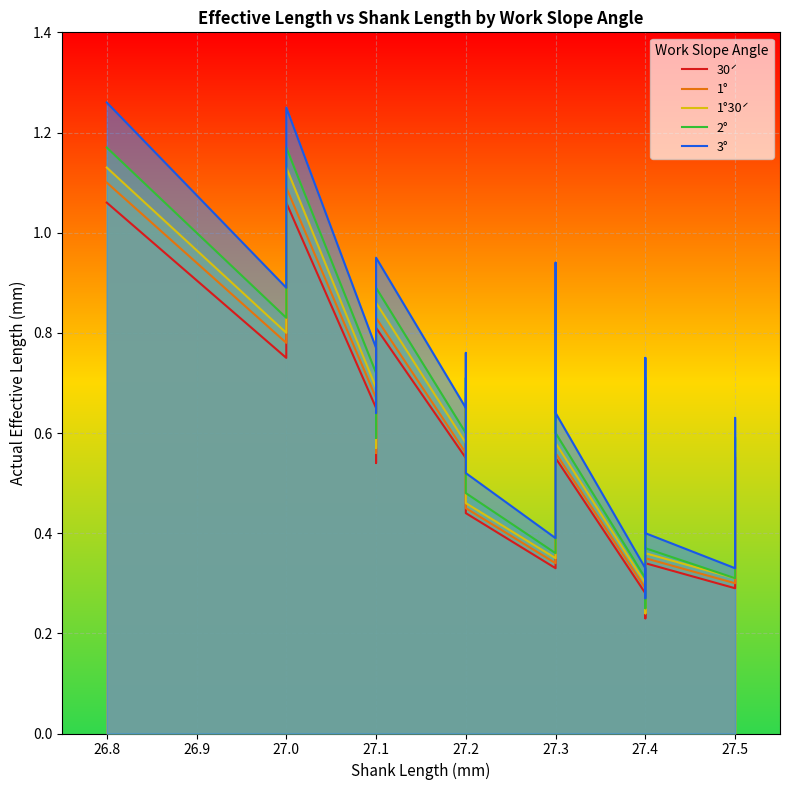

Rank the series by their average value, from lowest to highest.

30́, 1°, 1°30́, 2°, 3°